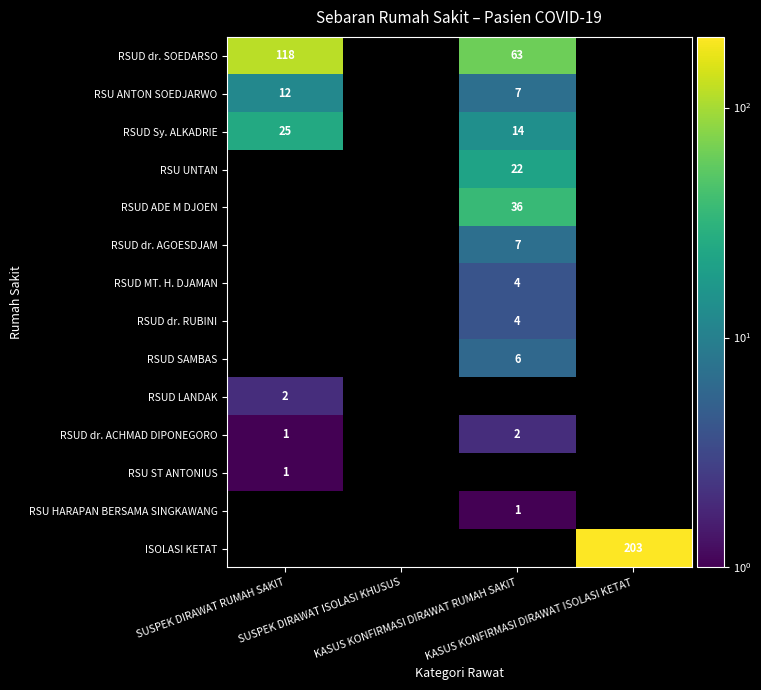

Which series has the widest spread of values?

RSUD dr. SOEDARSO